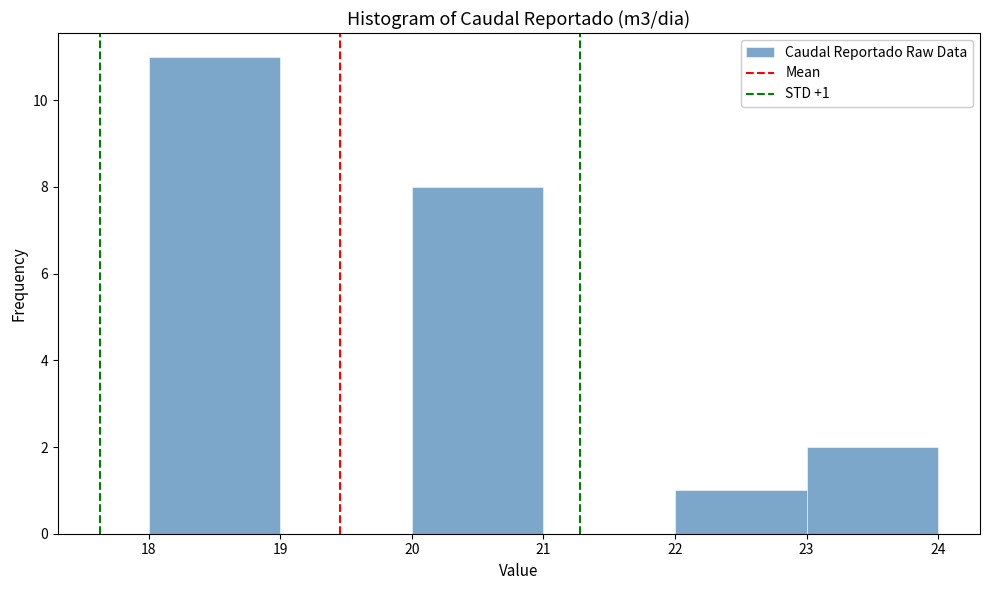

Which range on the x-axis has the tallest bar?

18 to 19